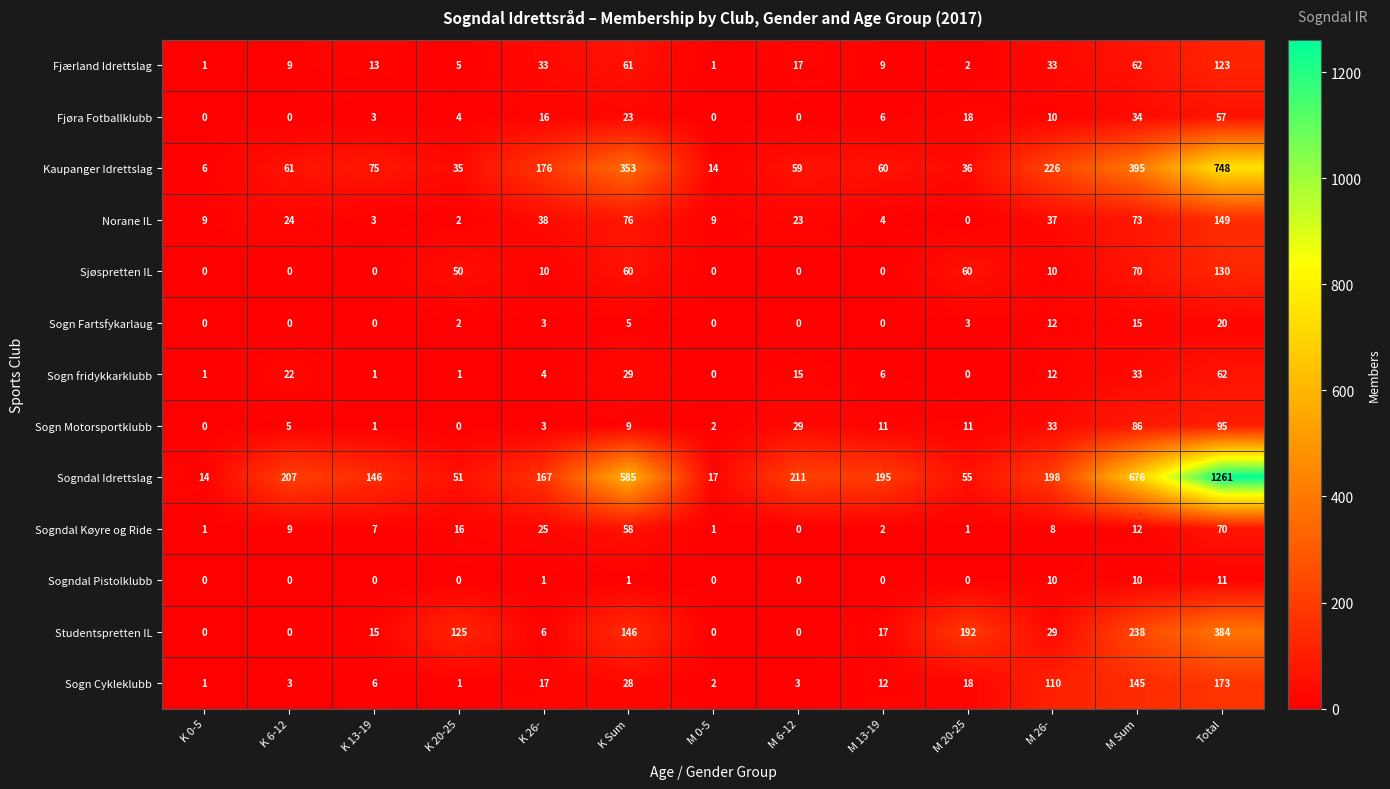

What is the total value across all series at K Sum?

1434